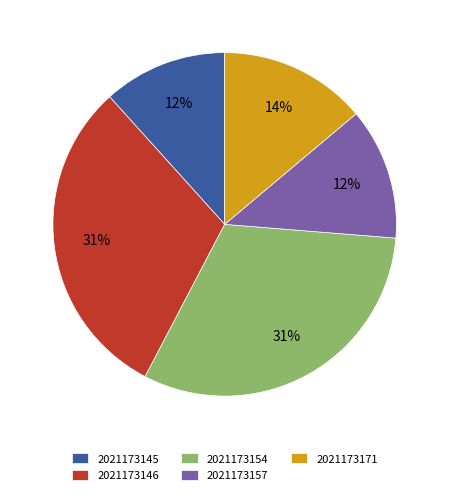

What is the smallest slice in the pie chart?

2021173145